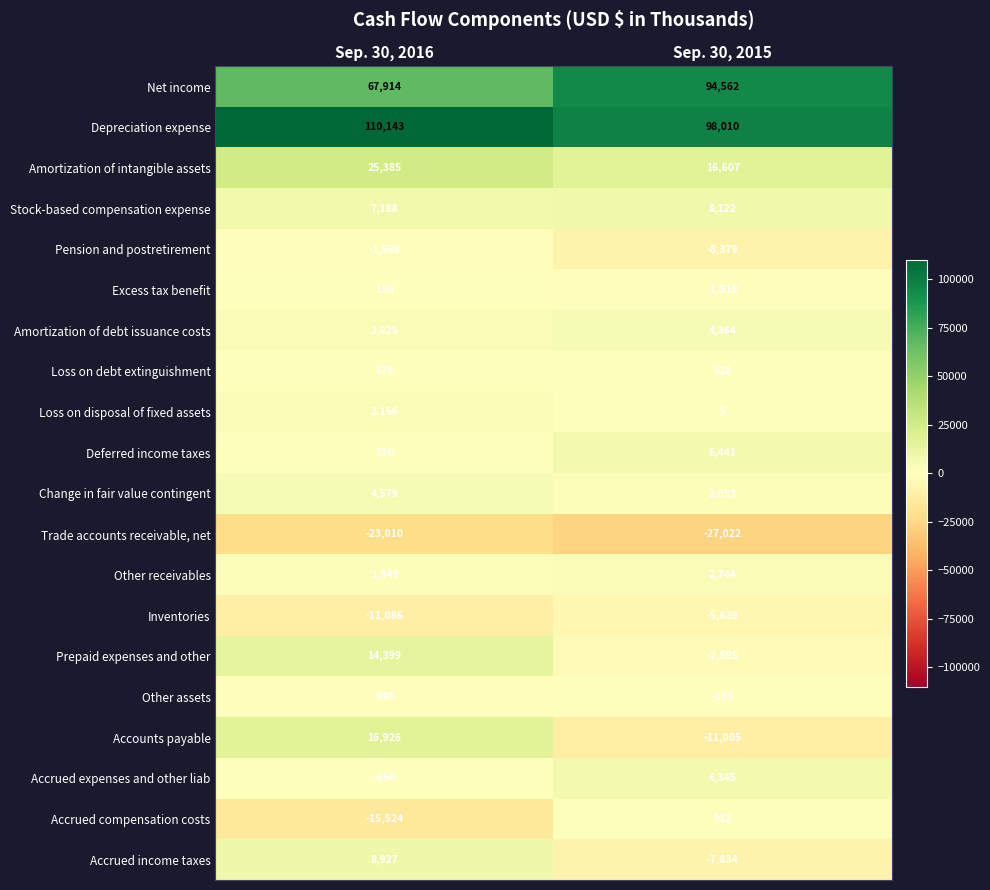

The Stock-based compensation expense series shows 8122 at Sep. 30, 2015. True or false?

True